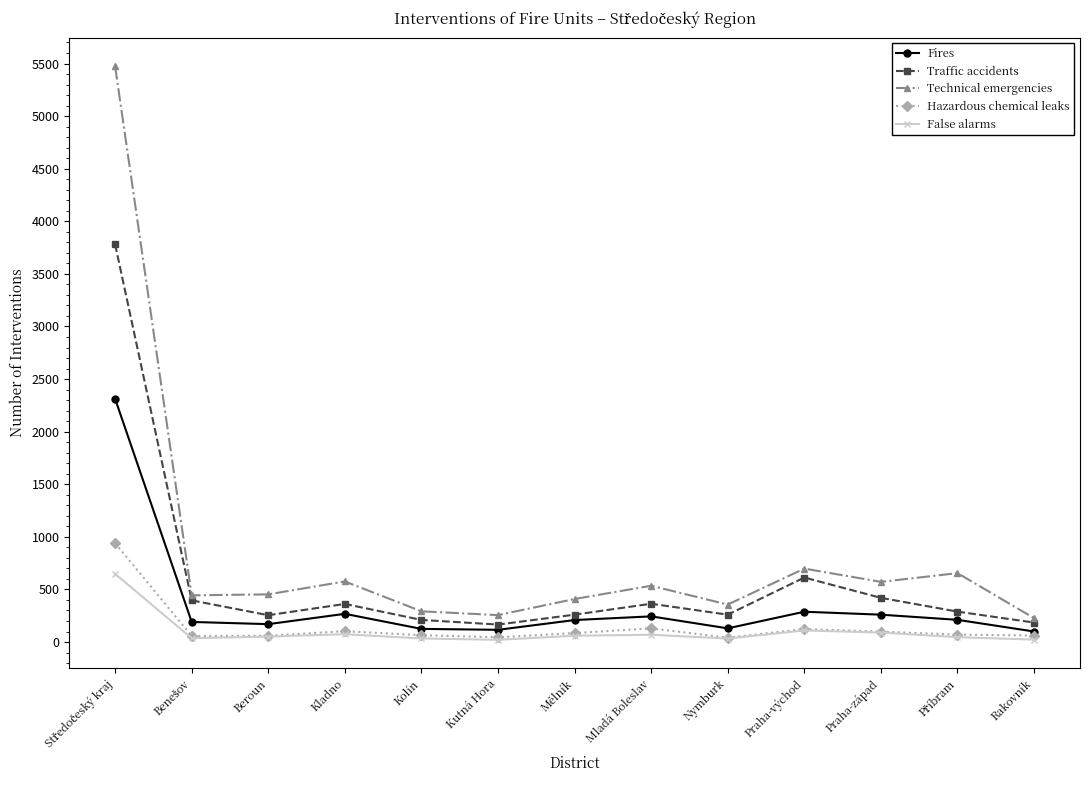

True or false: False alarms and Fires cross at least once.

False